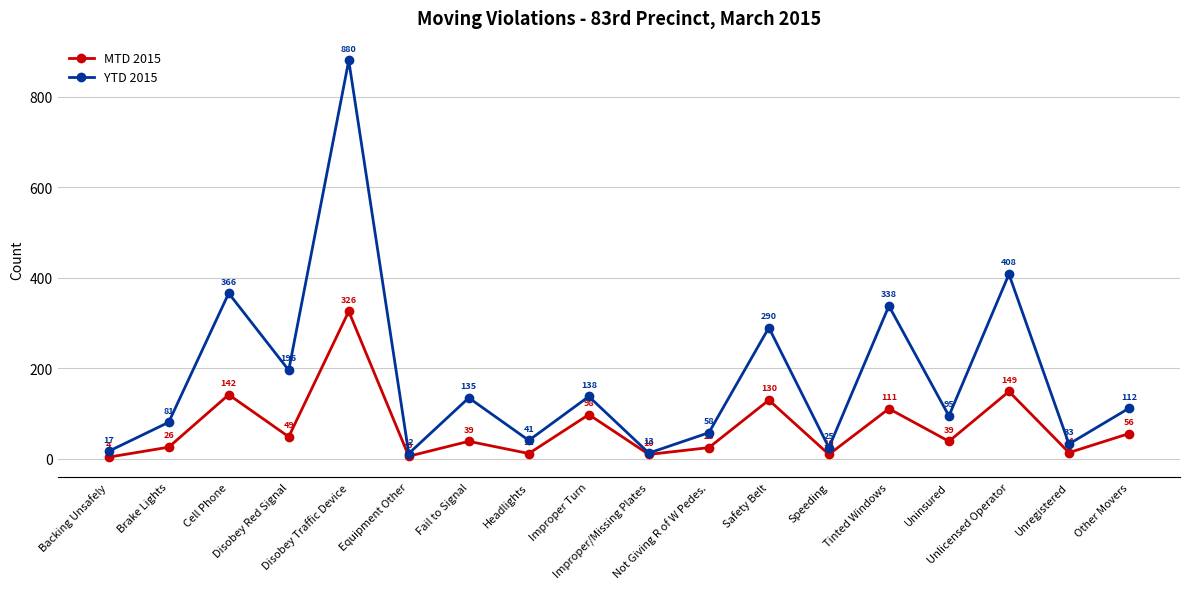

What is the minimum value for MTD 2015?

4